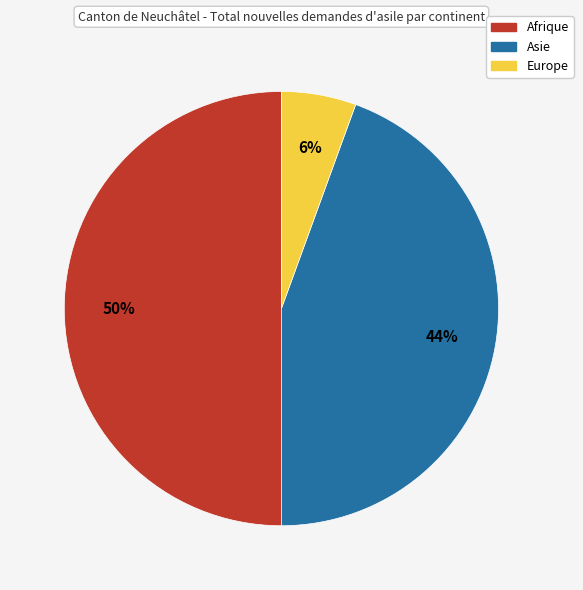

Is Asie the majority of the pie?

No